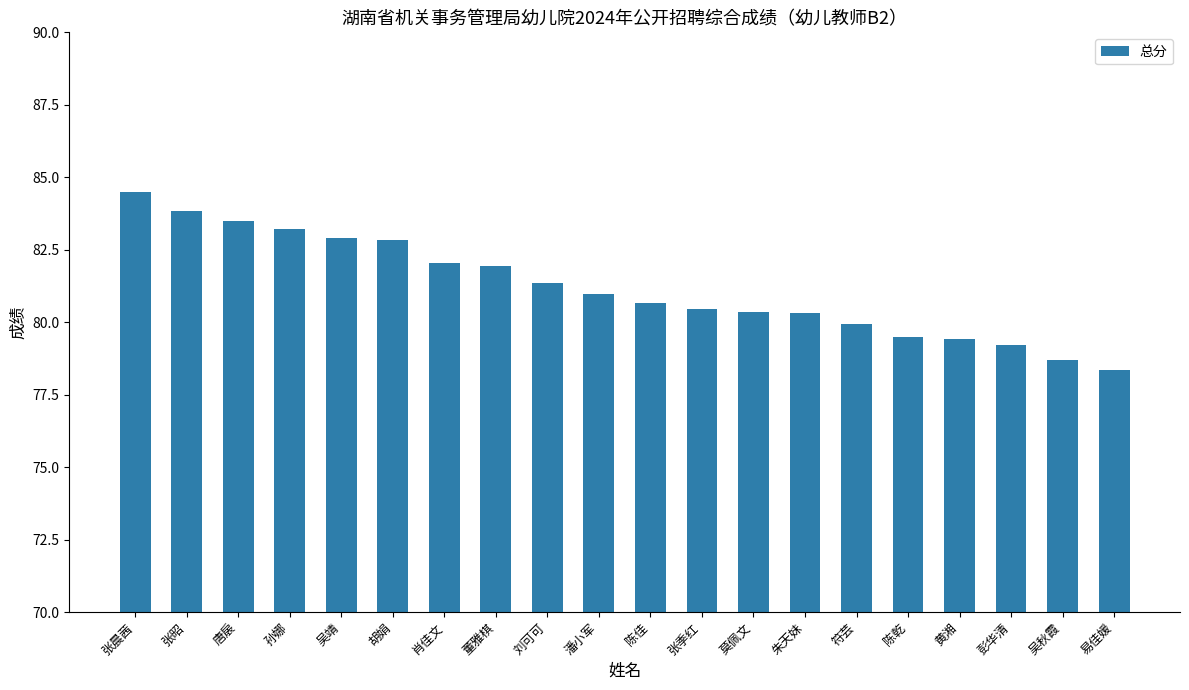

The chart shows a value of 80.5 at 张季红. True or false?

True